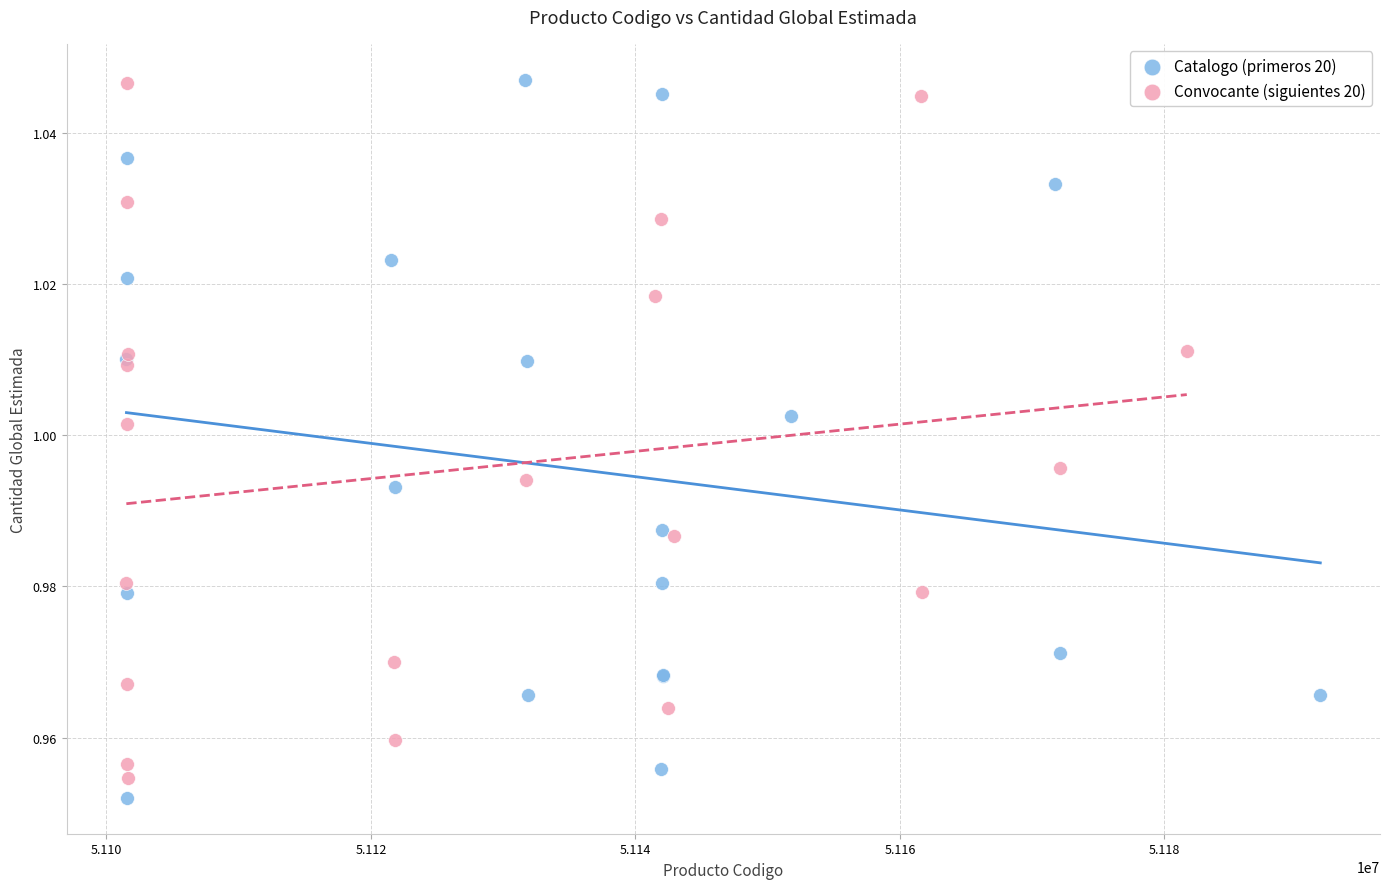

Which series reaches the minimum Y coordinate?

Catalogo (primeros 20)